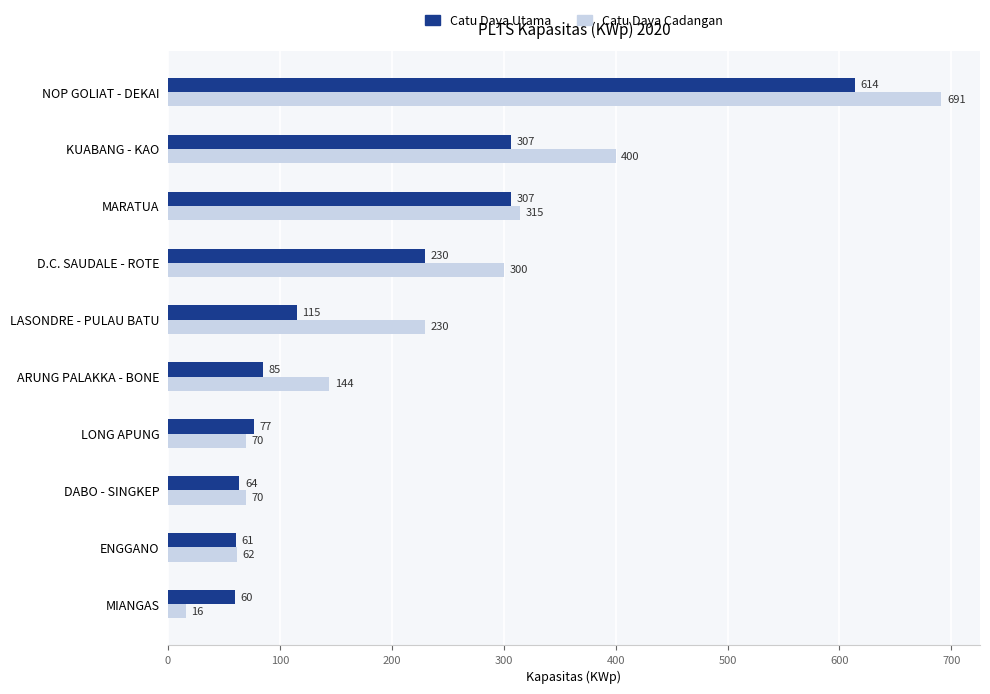

How many data points does each series have?

10